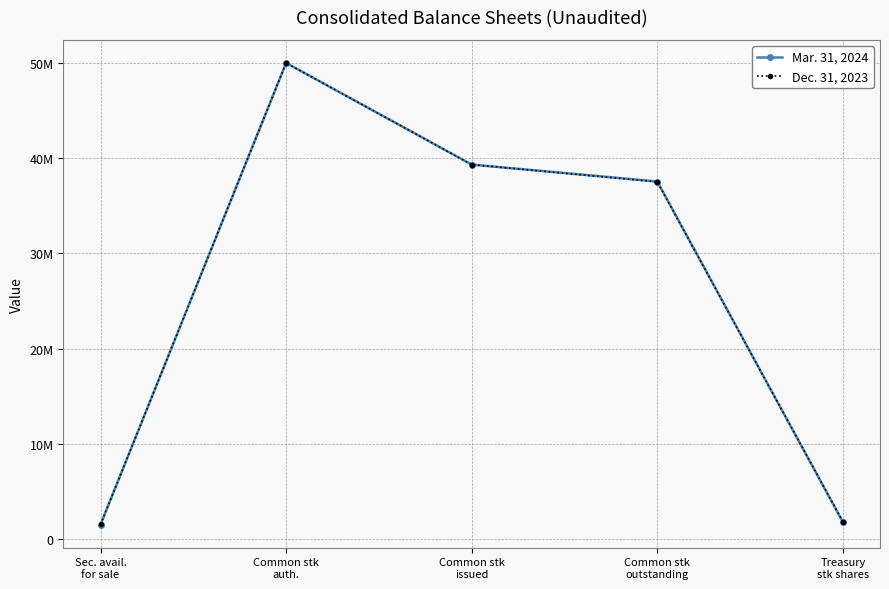

Where does the Dec. 31, 2023 series first go above 37502773?

Common stk
auth.